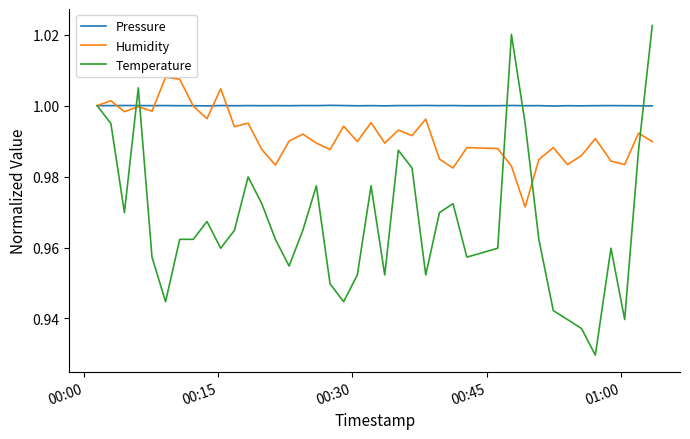

Rank the series by their maximum value, from highest to lowest.

Temperature, Humidity, Pressure